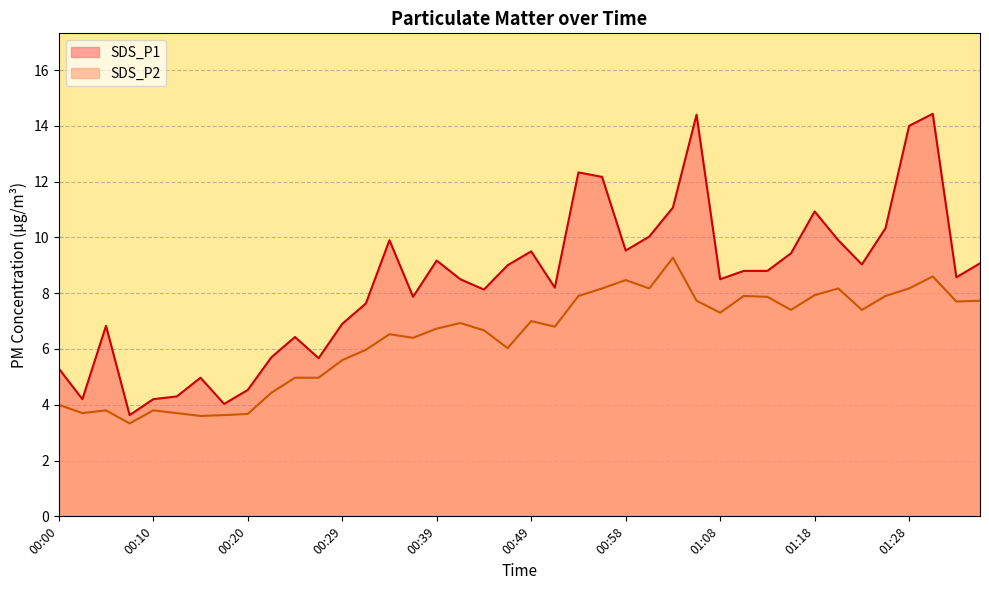

What is the smallest value displayed?

3.3